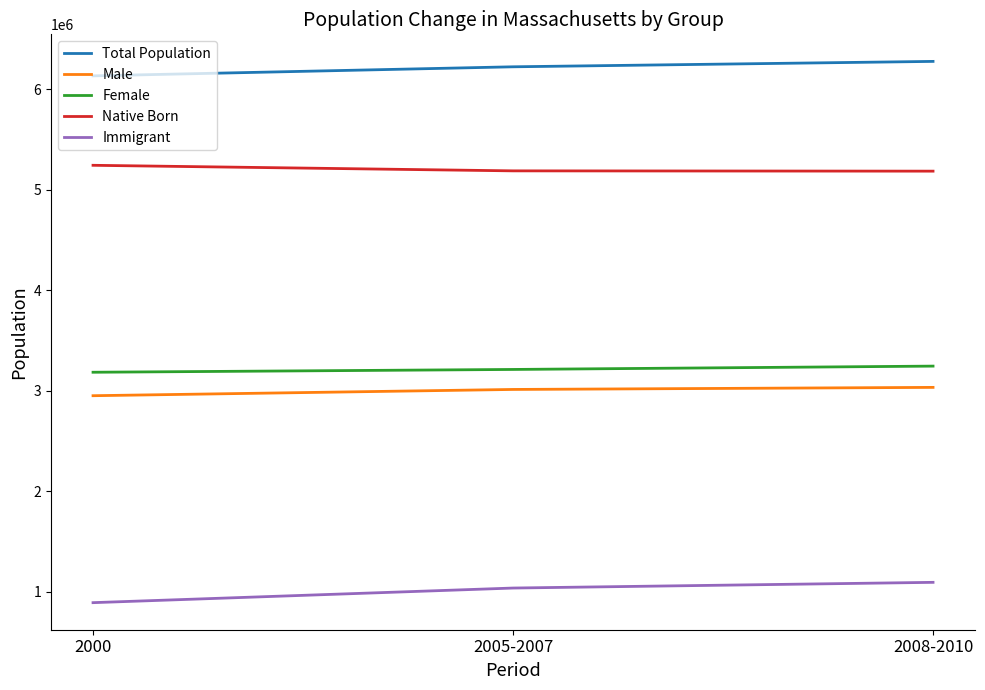

Which series has the largest total across all categories?

Total Population